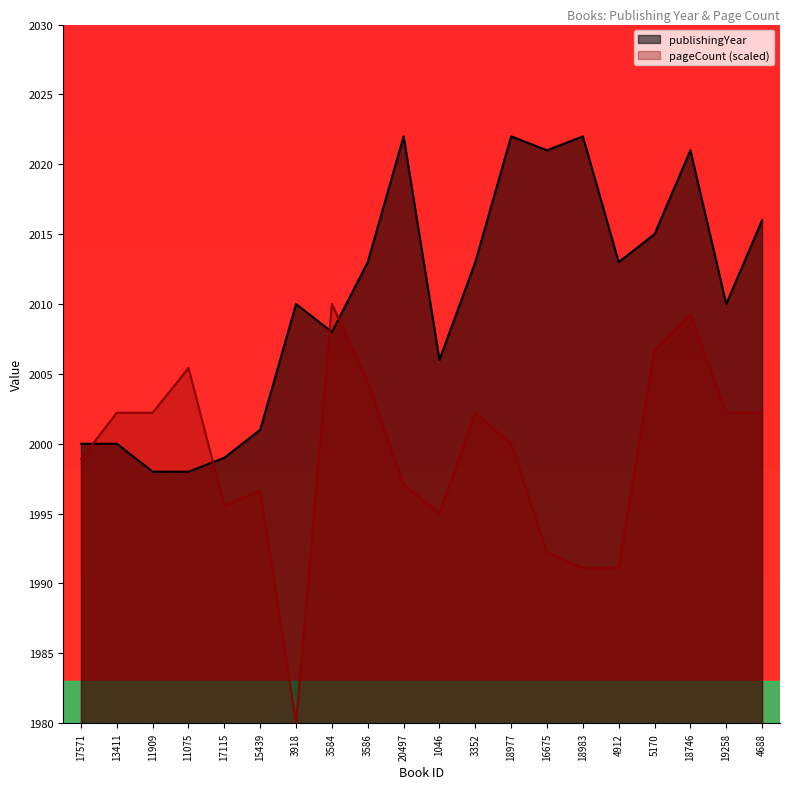

Which category has the highest value in the pageCount series?

3584